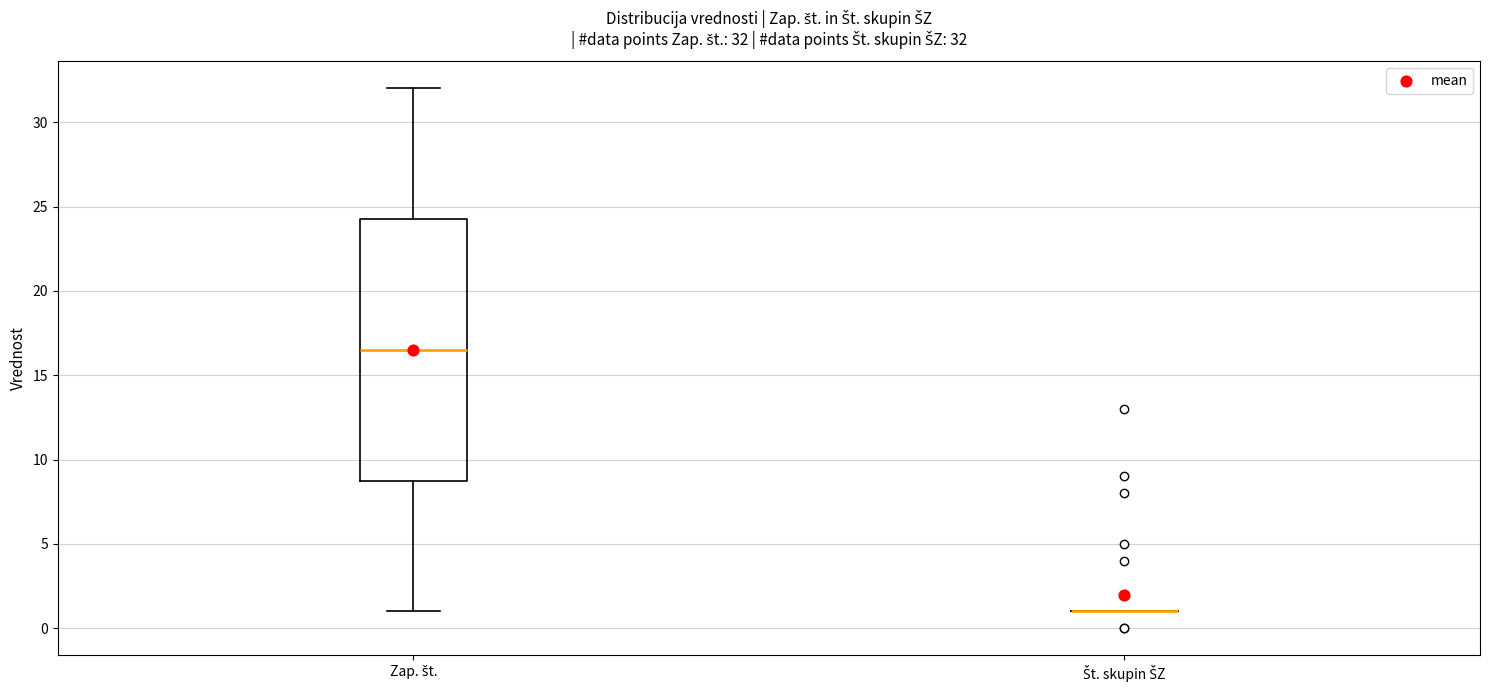

Which box is the tallest, from its lower edge to its upper edge?

Zap. št.